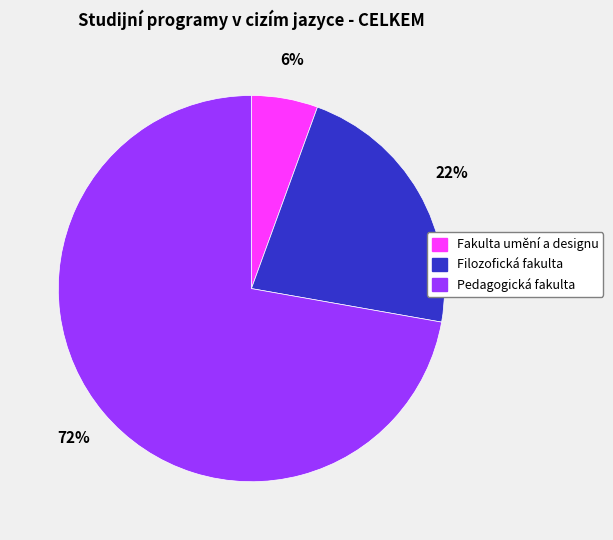

How many segments does this pie chart have?

3